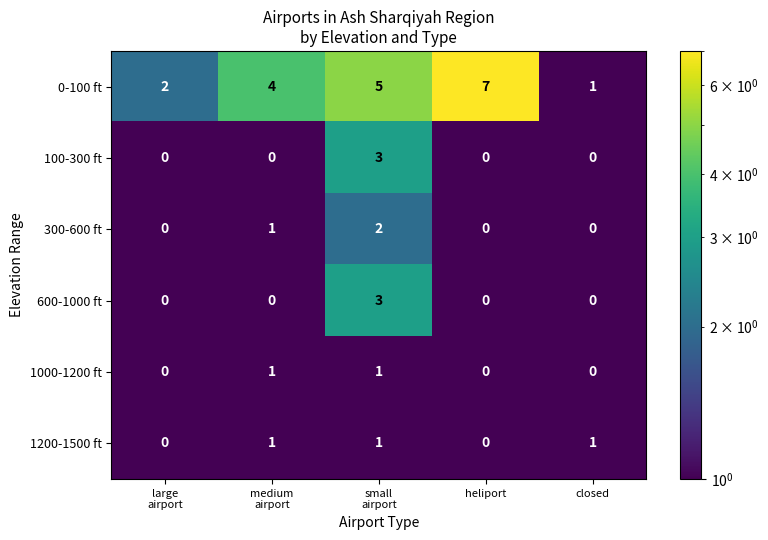

Which series changed the most between large
airport and heliport?

0-100 ft